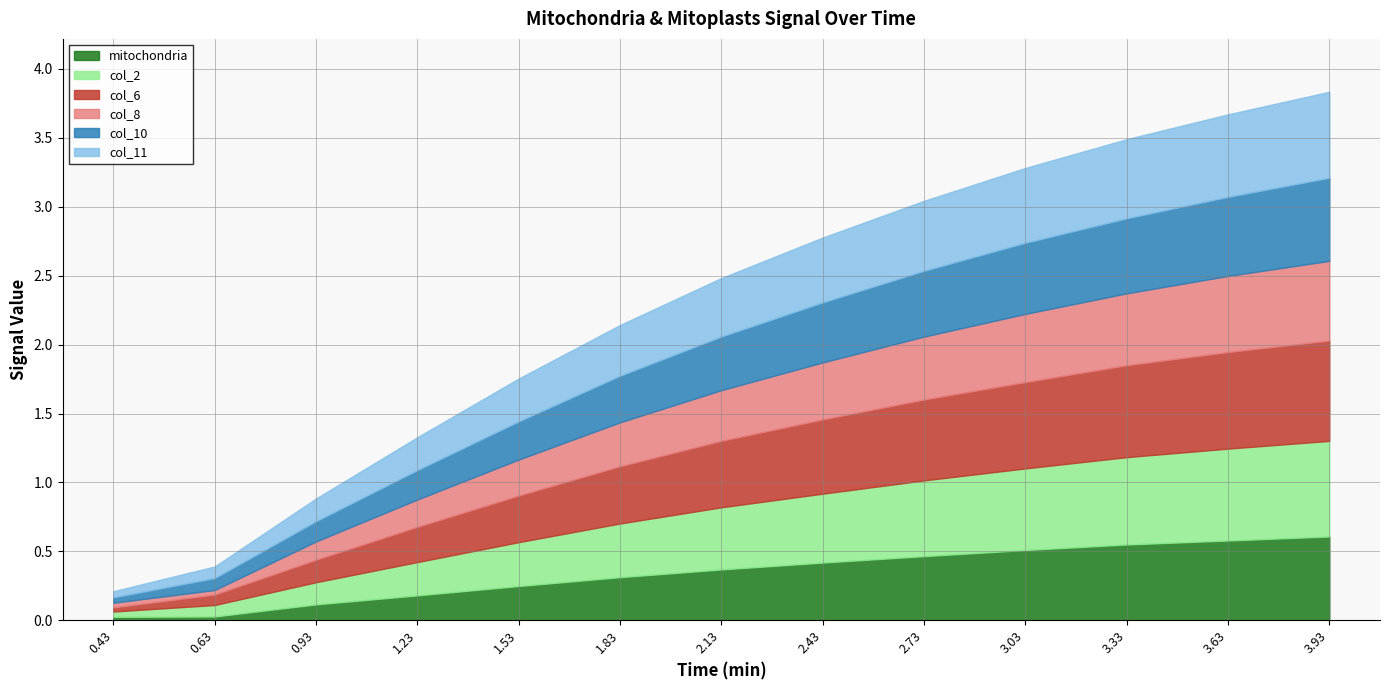

True or false: mitochondria and col_6 intersect in this chart.

False